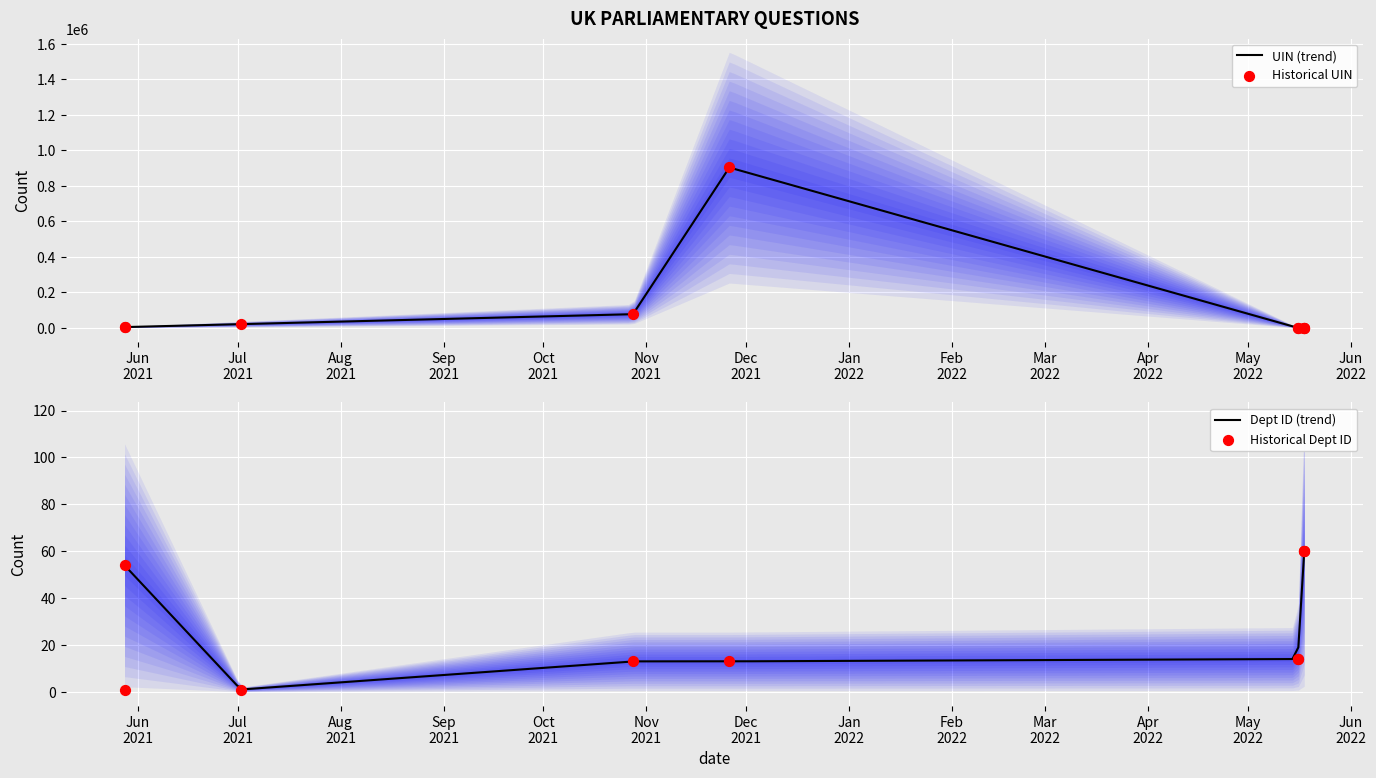

At how many categories does at least one series exceed 81526?

1